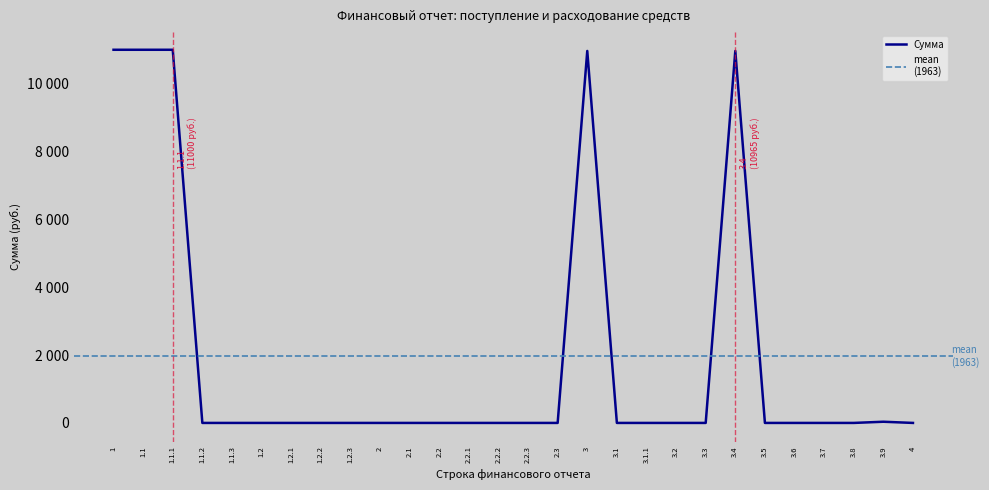

List the labels in order of value, largest first.

1, 1.1, 1.1.1, 3, 3.4, 3.9, 1.1.2, 1.1.3, 1.2, 1.2.1, 1.2.2, 1.2.3, 2, 2.1, 2.2, 2.2.1, 2.2.2, 2.2.3, 2.3, 3.1, 3.1.1, 3.2, 3.3, 3.5, 3.6, 3.7, 3.8, 4